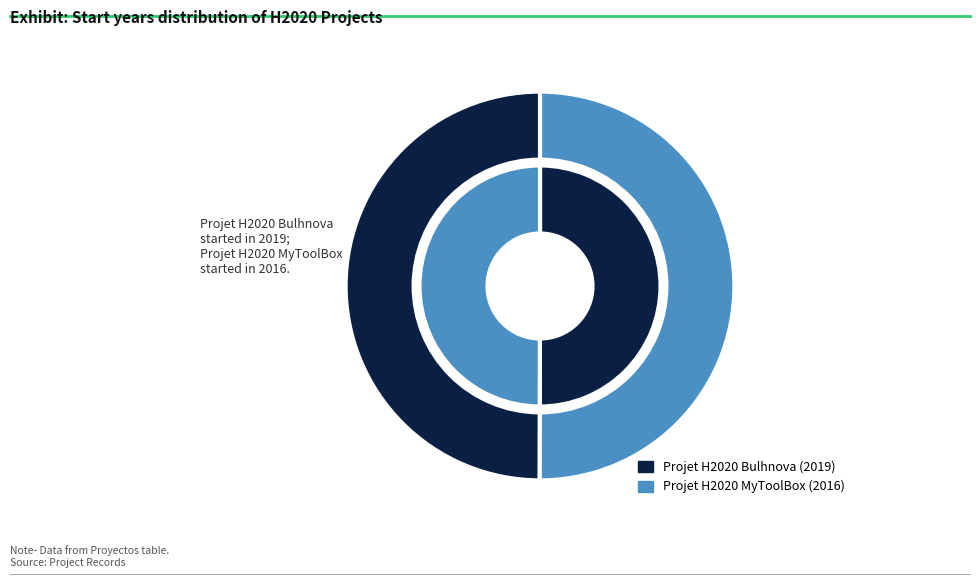

True or false: Projet H2020 MyToolBox accounts for 57% of the total.

False